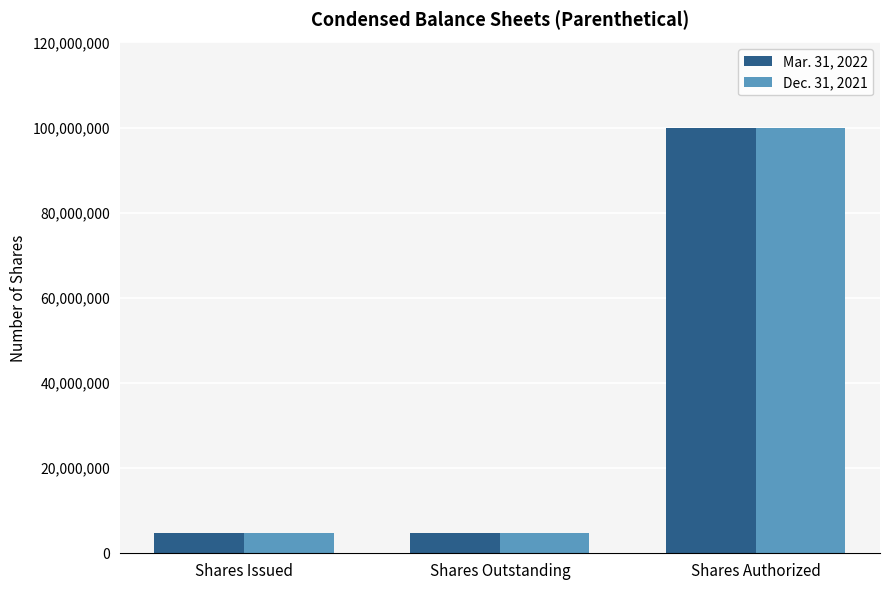

What is the sum of the Mar. 31, 2022 values at Shares Outstanding and Shares Issued?

9756834